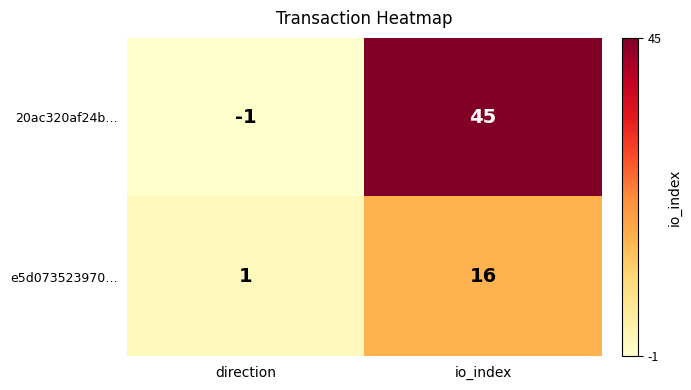

What value does the e5d073523970… series have at io_index?

16